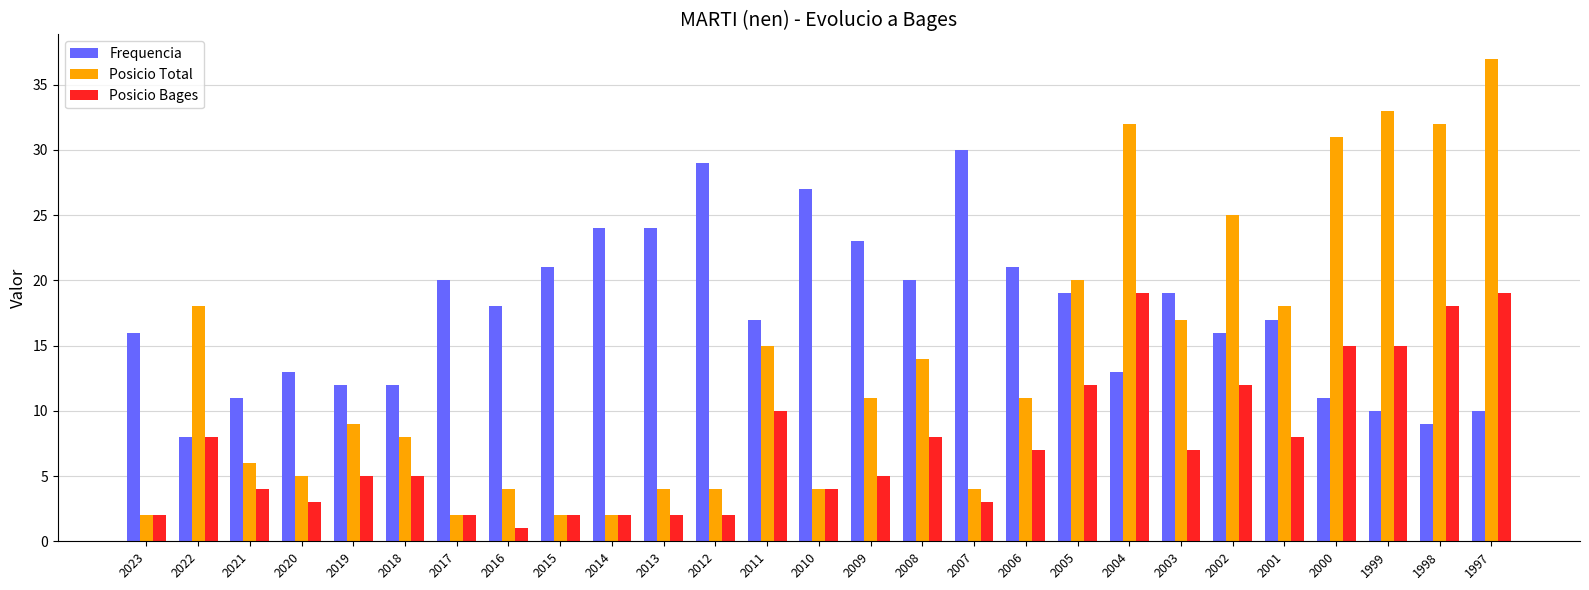

What is the minimum value for Frequencia?

8